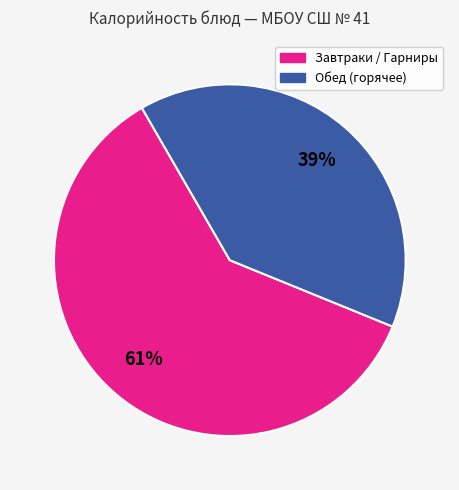

To the nearest percent, what is the average slice percentage?

50%